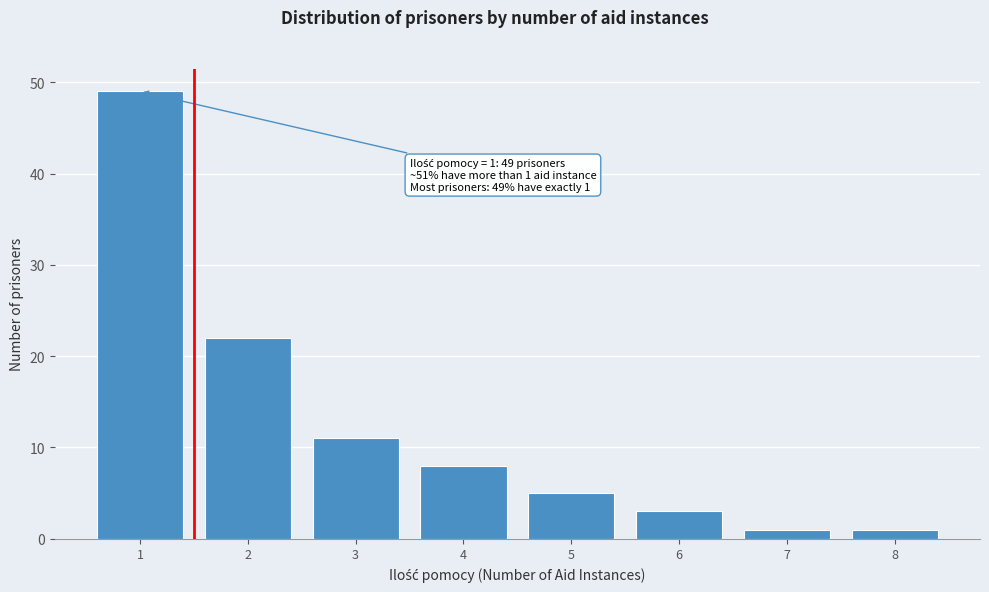

Over which range of the x-axis is the bar tallest?

0.5 to 1.5